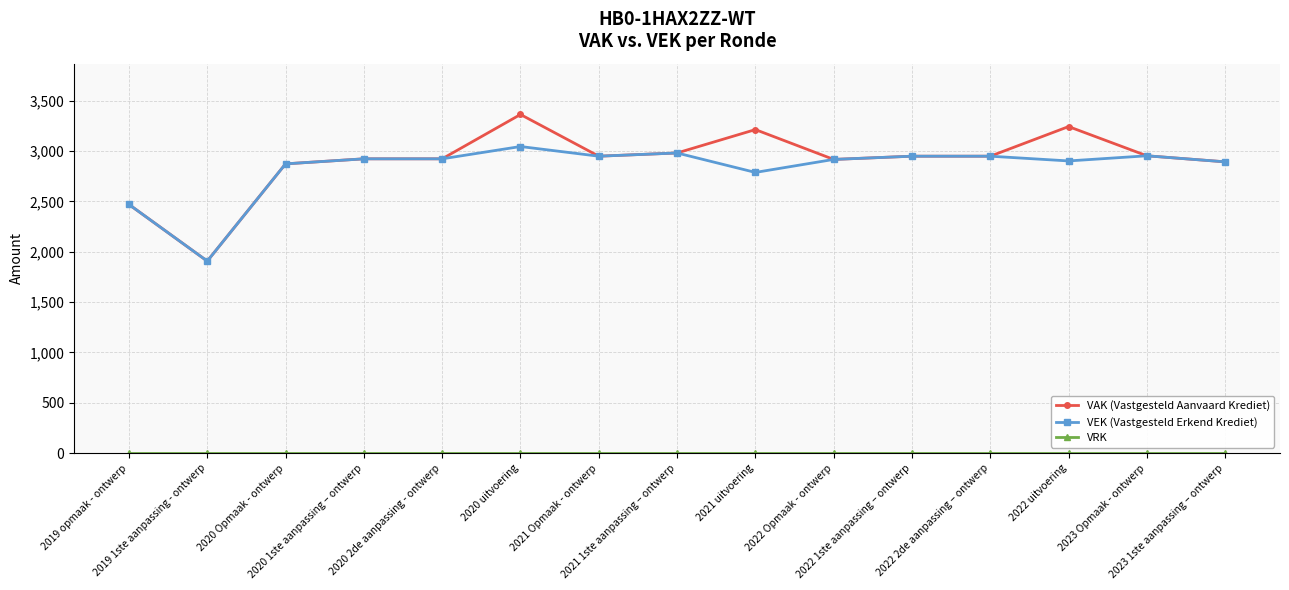

How many data points in VEK (Vastgesteld Erkend Krediet) are less than 2922?

7